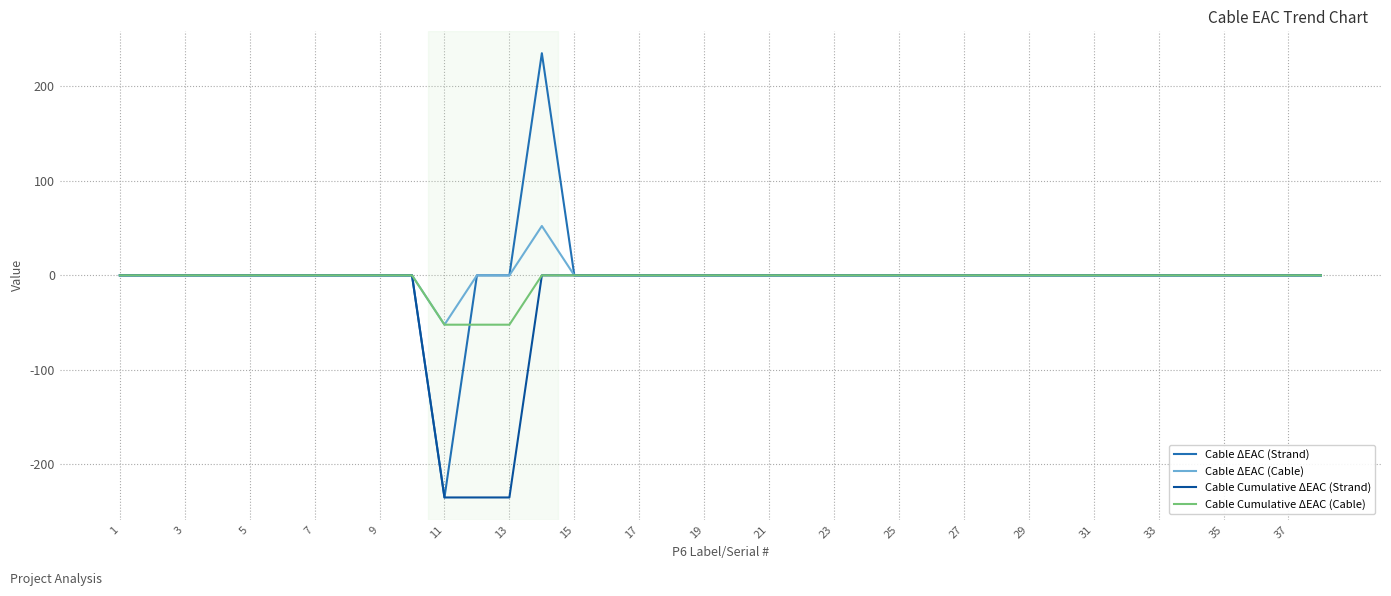

What is the maximum value shown in the chart?

235.0